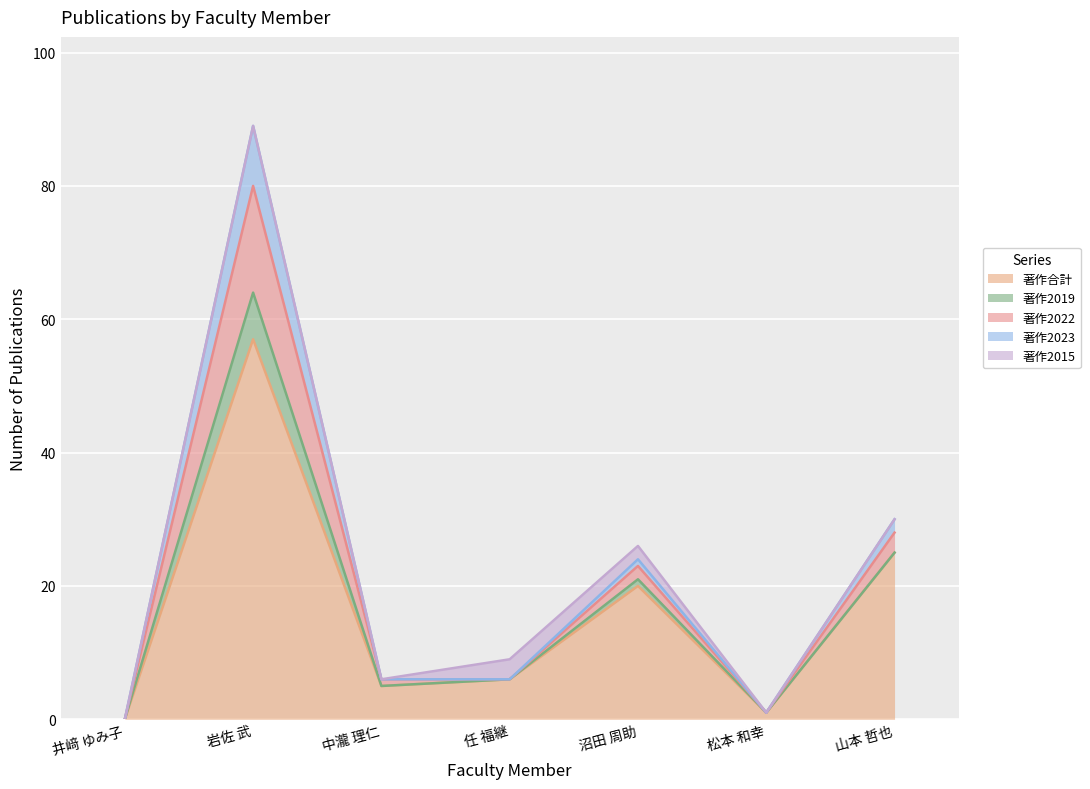

Rank the categories by 著作合計 value from lowest to highest.

井﨑 ゆみ子, 松本 和幸, 中瀧 理仁, 任 福継, 沼田 周助, 山本 哲也, 岩佐 武